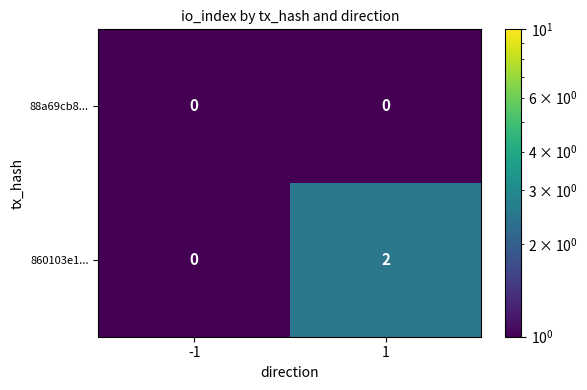

Is the value of 88a69cb8... at 1 greater than the value of 860103e1... at 1?

No